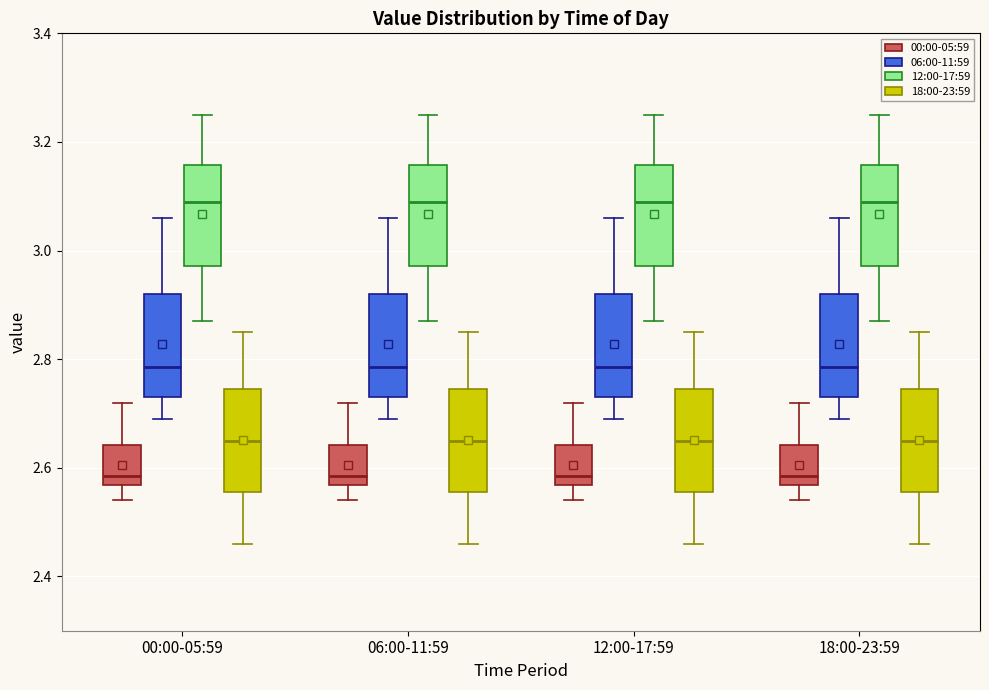

Reading left to right, transcribe this box plot: for each box, give where its median line is, the range the box spans, and where its two whiskers end, as read against the y-axis. The values are not printed on the chart, so give them approximately, as read against the axis.

00:00-05:59 (00:00-05:59): median 2.58, box 2.56 to 2.64, whiskers 2.54 to 2.72
00:00-05:59 (06:00-11:59): median 2.78, box 2.74 to 2.92, whiskers 2.70 to 3.06
00:00-05:59 (12:00-17:59): median 3.10, box 2.98 to 3.16, whiskers 2.88 to 3.26
00:00-05:59 (18:00-23:59): median 2.66, box 2.56 to 2.74, whiskers 2.46 to 2.86
06:00-11:59 (00:00-05:59): median 2.58, box 2.56 to 2.64, whiskers 2.54 to 2.72
06:00-11:59 (06:00-11:59): median 2.78, box 2.74 to 2.92, whiskers 2.70 to 3.06
06:00-11:59 (12:00-17:59): median 3.10, box 2.98 to 3.16, whiskers 2.88 to 3.26
06:00-11:59 (18:00-23:59): median 2.66, box 2.56 to 2.74, whiskers 2.46 to 2.86
12:00-17:59 (00:00-05:59): median 2.58, box 2.56 to 2.64, whiskers 2.54 to 2.72
12:00-17:59 (06:00-11:59): median 2.78, box 2.74 to 2.92, whiskers 2.70 to 3.06
12:00-17:59 (12:00-17:59): median 3.10, box 2.98 to 3.16, whiskers 2.88 to 3.26
12:00-17:59 (18:00-23:59): median 2.66, box 2.56 to 2.74, whiskers 2.46 to 2.86
18:00-23:59 (00:00-05:59): median 2.58, box 2.56 to 2.64, whiskers 2.54 to 2.72
18:00-23:59 (06:00-11:59): median 2.78, box 2.74 to 2.92, whiskers 2.70 to 3.06
18:00-23:59 (12:00-17:59): median 3.10, box 2.98 to 3.16, whiskers 2.88 to 3.26
18:00-23:59 (18:00-23:59): median 2.66, box 2.56 to 2.74, whiskers 2.46 to 2.86